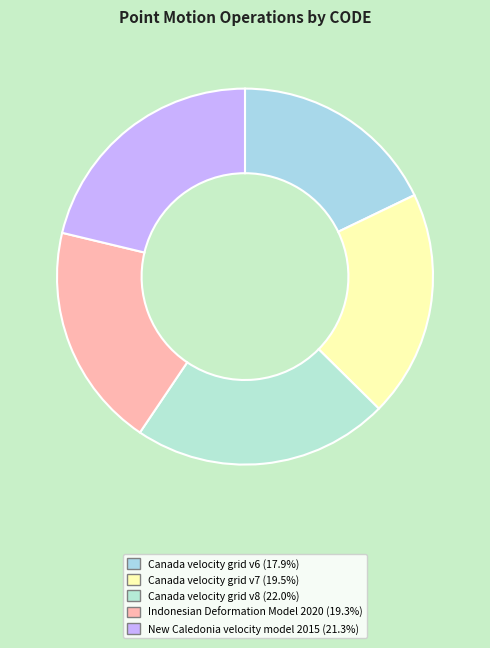

Count the number of slices in the pie.

5